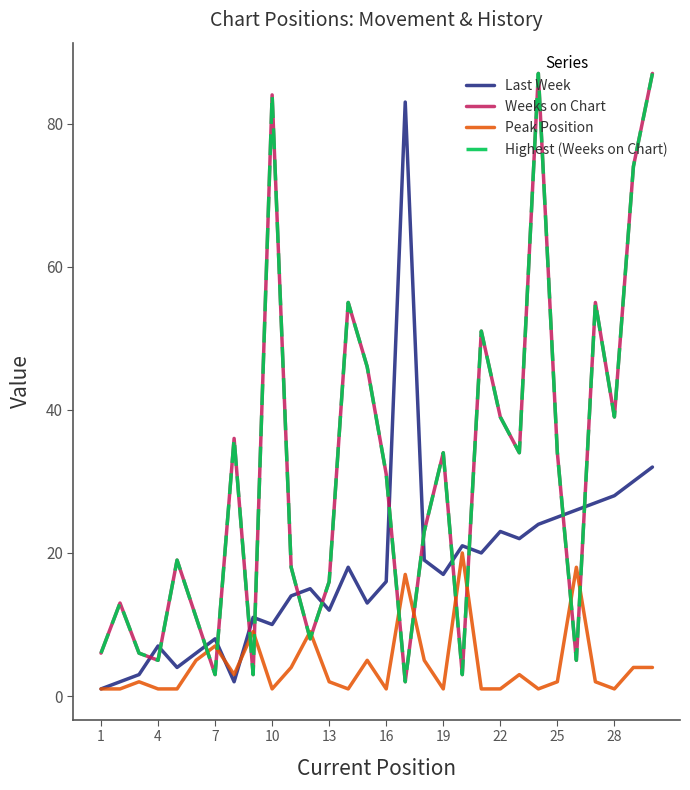

Does the chart have visible grid lines?

No